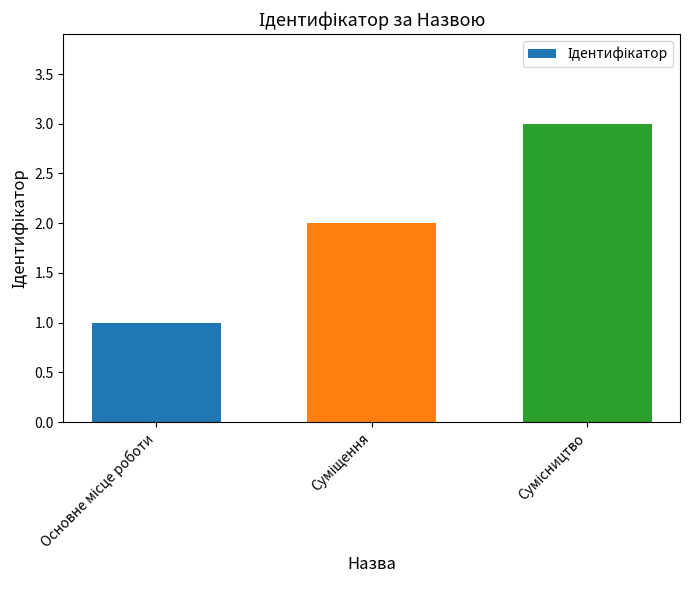

What is the greatest value displayed?

3